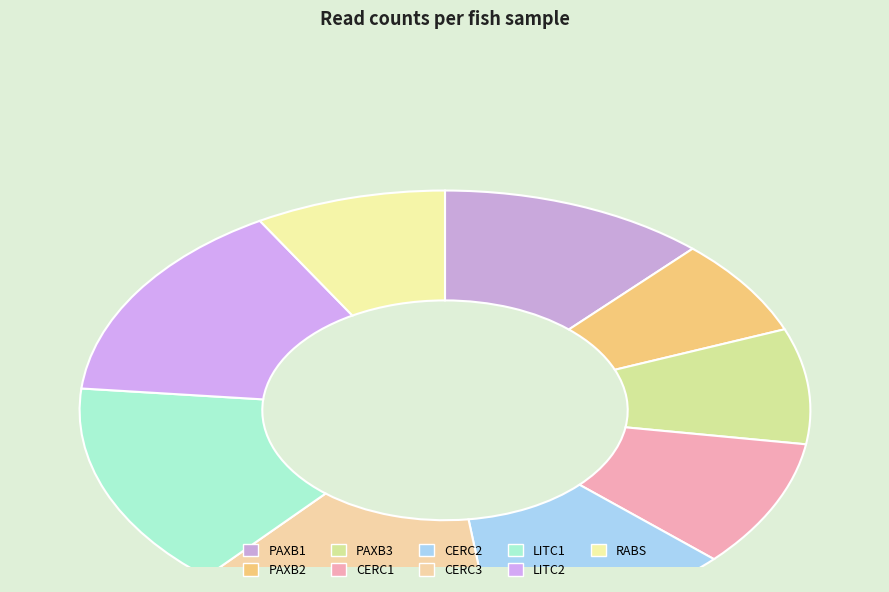

What is the change in value from PAXB3 to CERC1?

+4059790